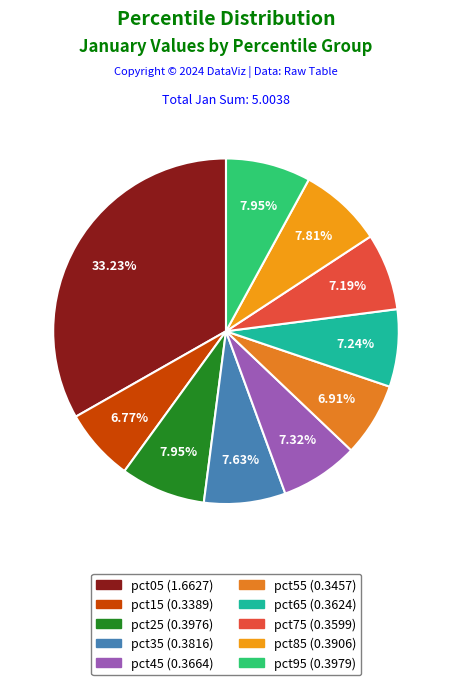

Which category has the biggest portion of the pie?

pct05